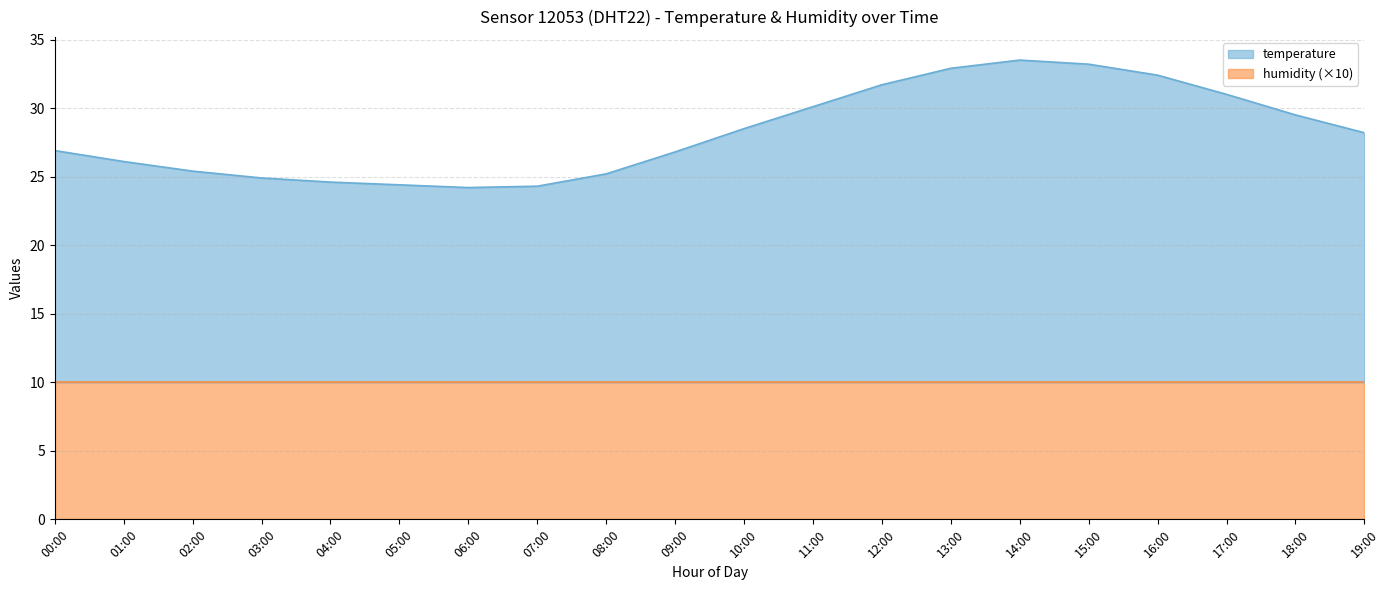

What is the sum of the values at 17:00 and 16:00?

63.4